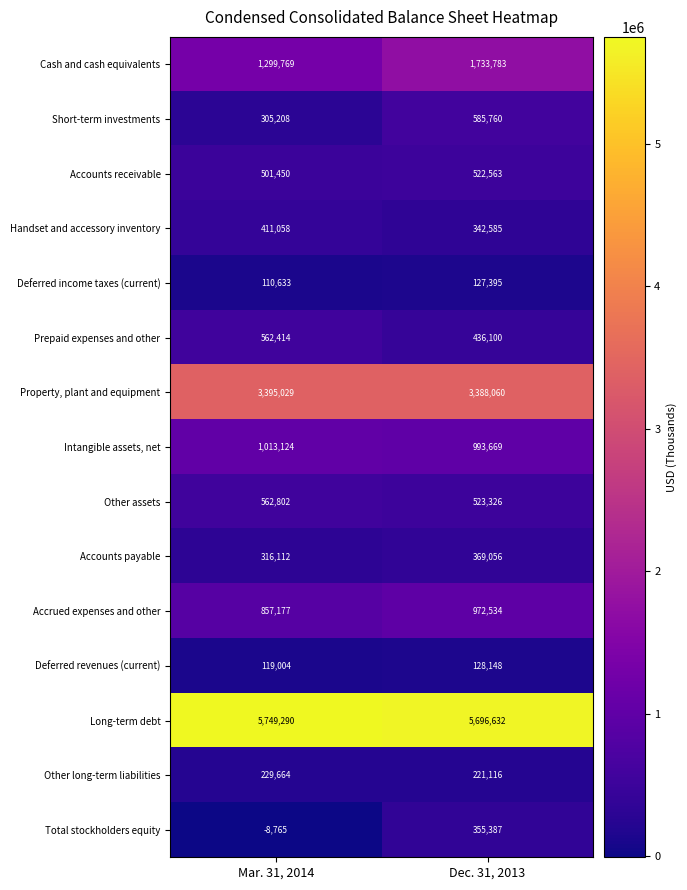

Is it true that Other assets equals 562802 at Mar. 31, 2014?

True